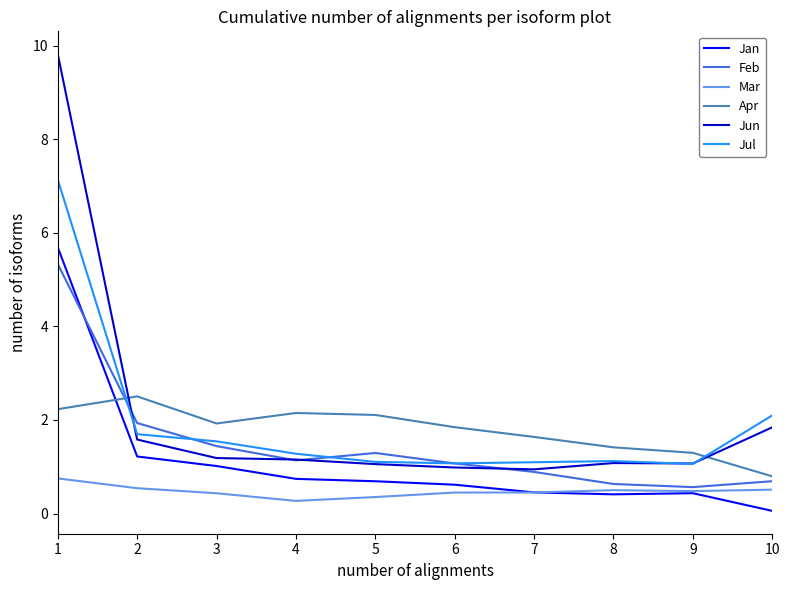

At which category is the sum across all series the highest?

1